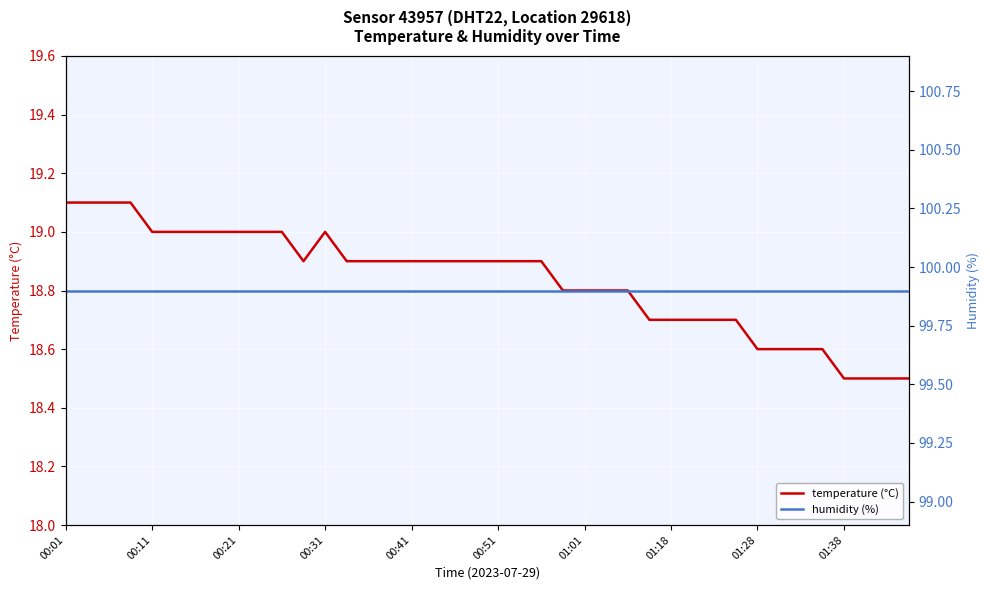

In temperature (°C), how many points are lower than both neighbors (excluding endpoints)?

1